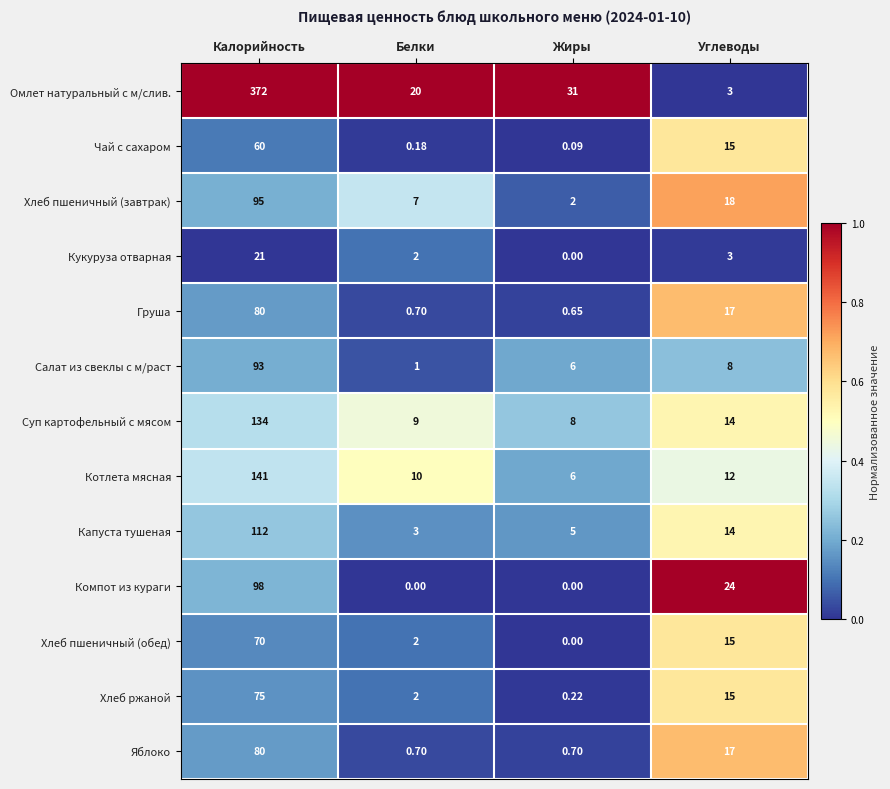

At which category is the sum across all series the highest?

Калорийность